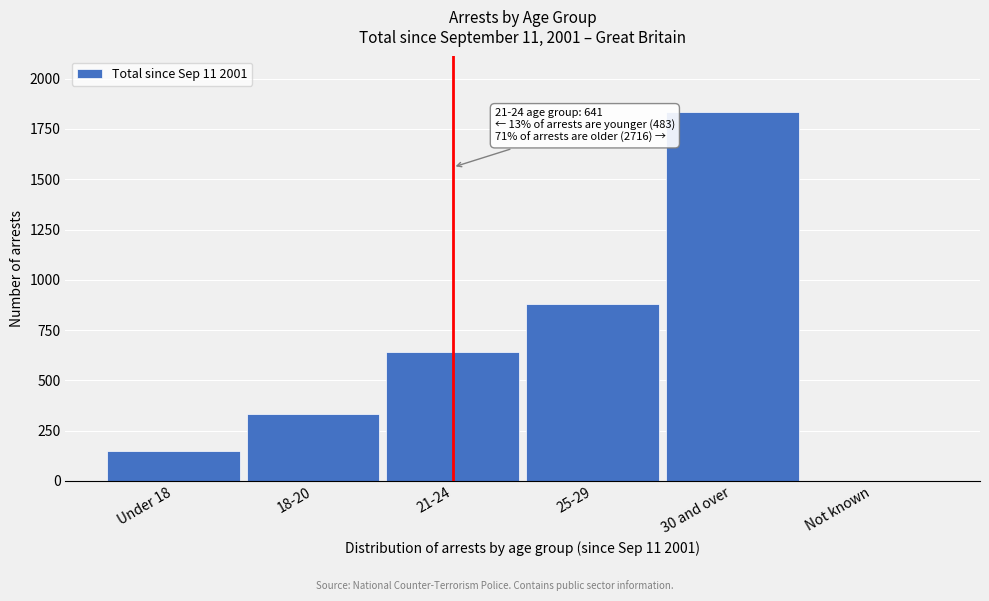

Reading left to right, list all the values displayed in this chart.

Under 18=148	18-20=335	21-24=641	25-29=880	30 and over=1835	Not known=1